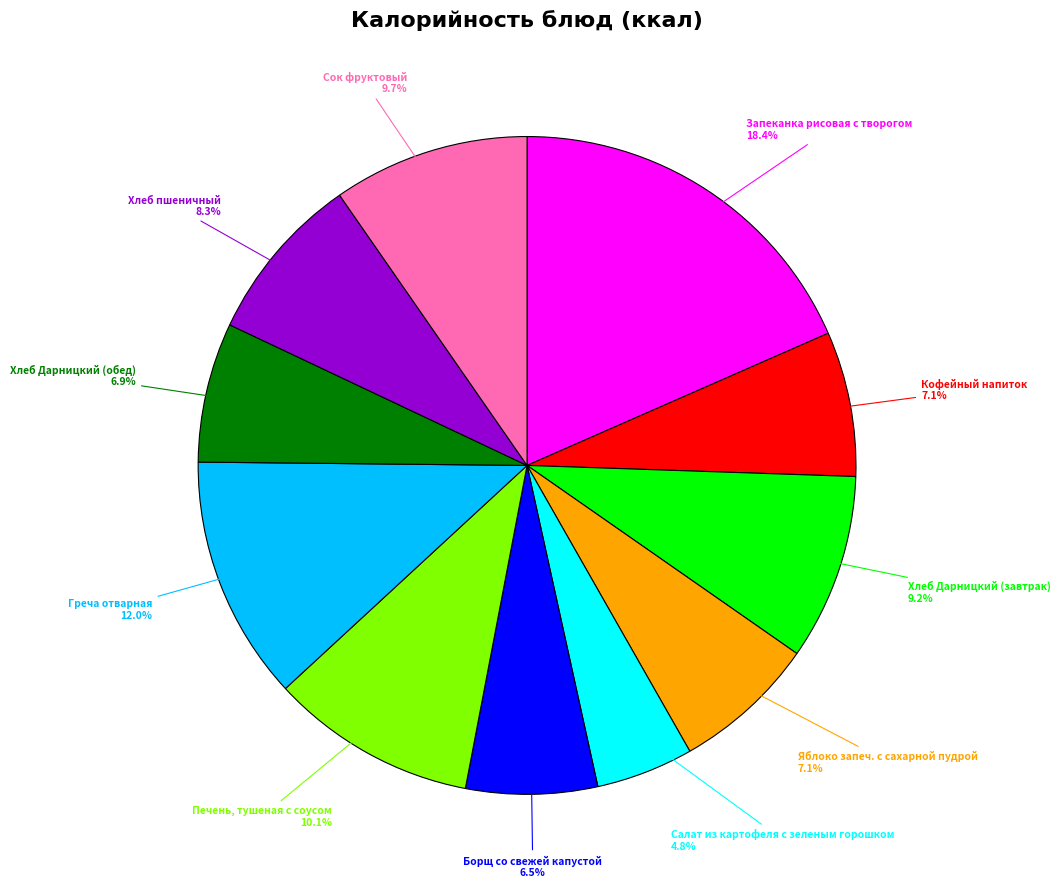

Is there any slice that represents more than half of the pie?

No